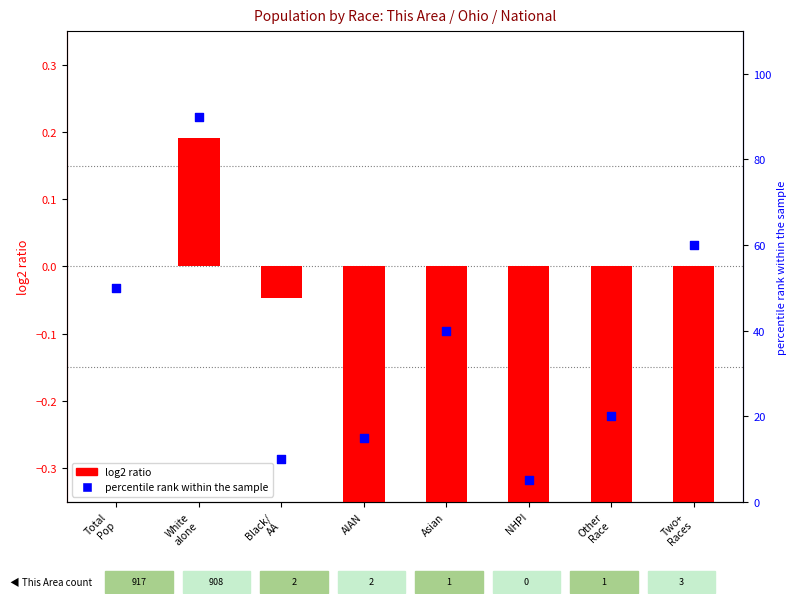

What is the total value across all series at Asian?

38.5